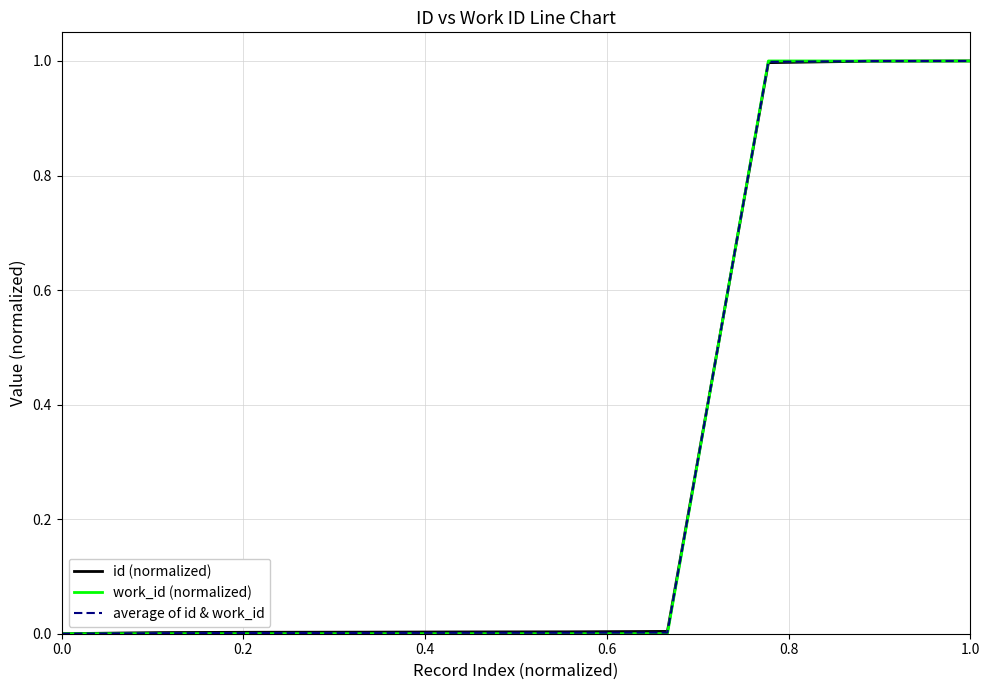

What is the greatest value displayed?

1.0